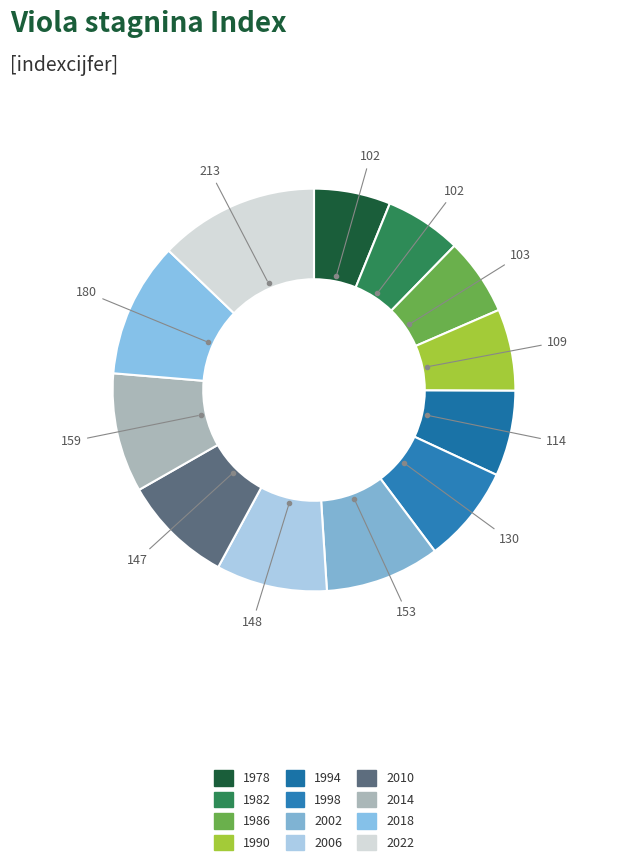

What percentage is the 2022 slice, to the nearest percent?

13%